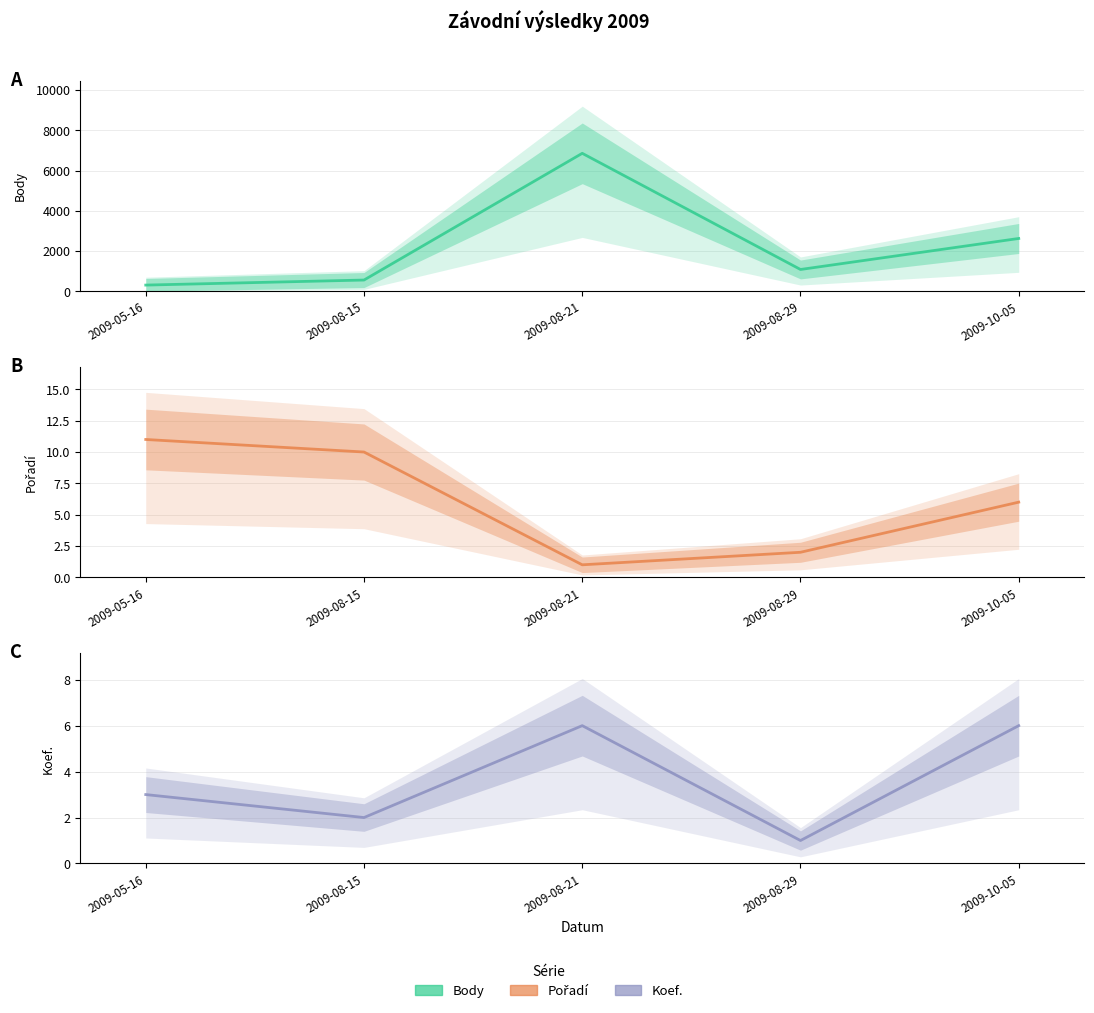

Between which two adjacent categories do Pořadí (estimate) and Koef. (estimate) first intersect?

2009-08-15 and 2009-08-21